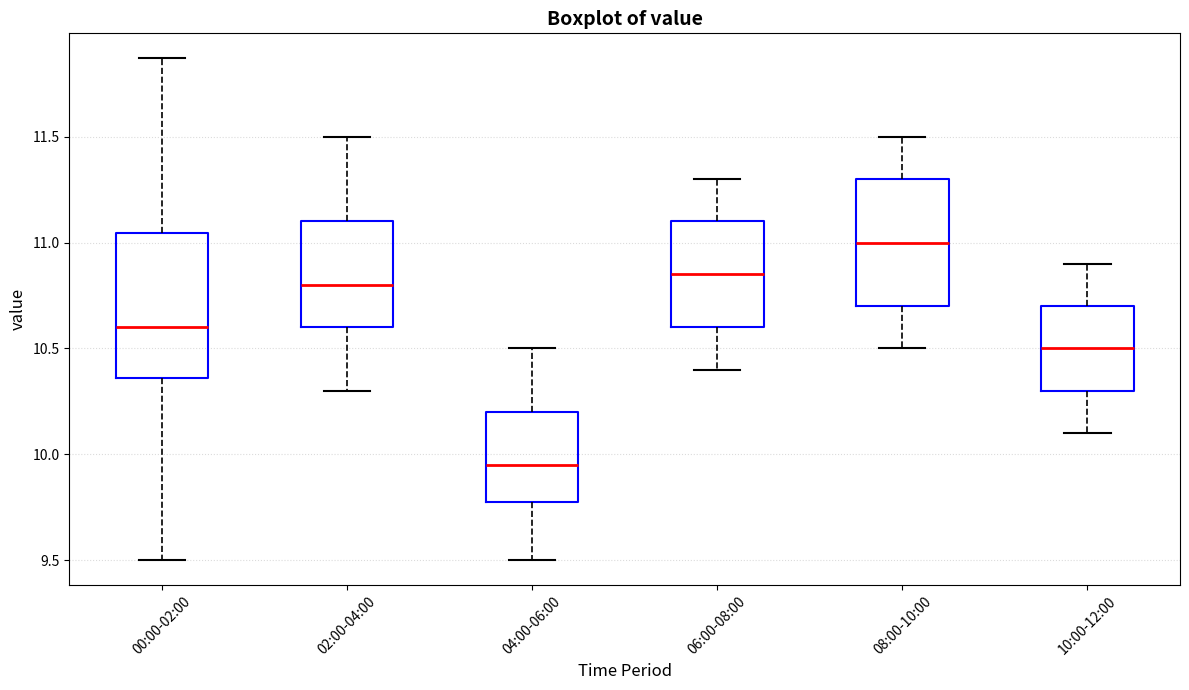

Reading left to right, transcribe this box plot: for each box, give where its median line is, the range the box spans, and where its two whiskers end, as read against the y-axis. The values are not printed on the chart, so give them approximately, as read against the axis.

00:00-02:00: median 10.60, box 10.35 to 11.05, whiskers 9.50 to 11.85
02:00-04:00: median 10.80, box 10.60 to 11.10, whiskers 10.30 to 11.50
04:00-06:00: median 9.95, box 9.80 to 10.20, whiskers 9.50 to 10.50
06:00-08:00: median 10.85, box 10.60 to 11.10, whiskers 10.40 to 11.30
08:00-10:00: median 11.00, box 10.70 to 11.30, whiskers 10.50 to 11.50
10:00-12:00: median 10.50, box 10.30 to 10.70, whiskers 10.10 to 10.90